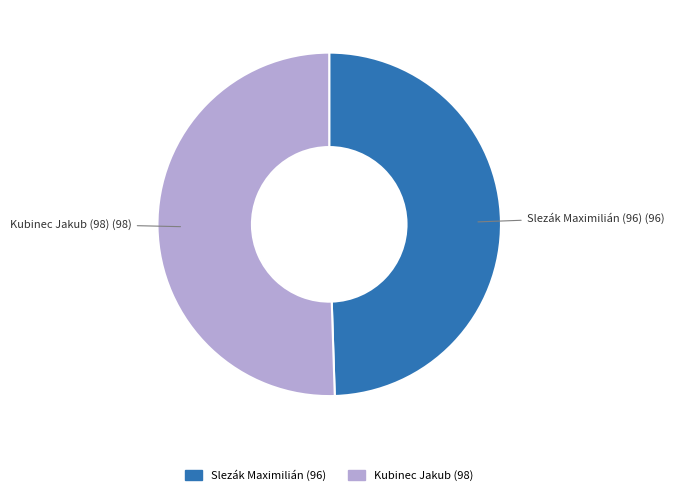

True or false: Slezák Maximilián (96) accounts for 55% of the total.

False